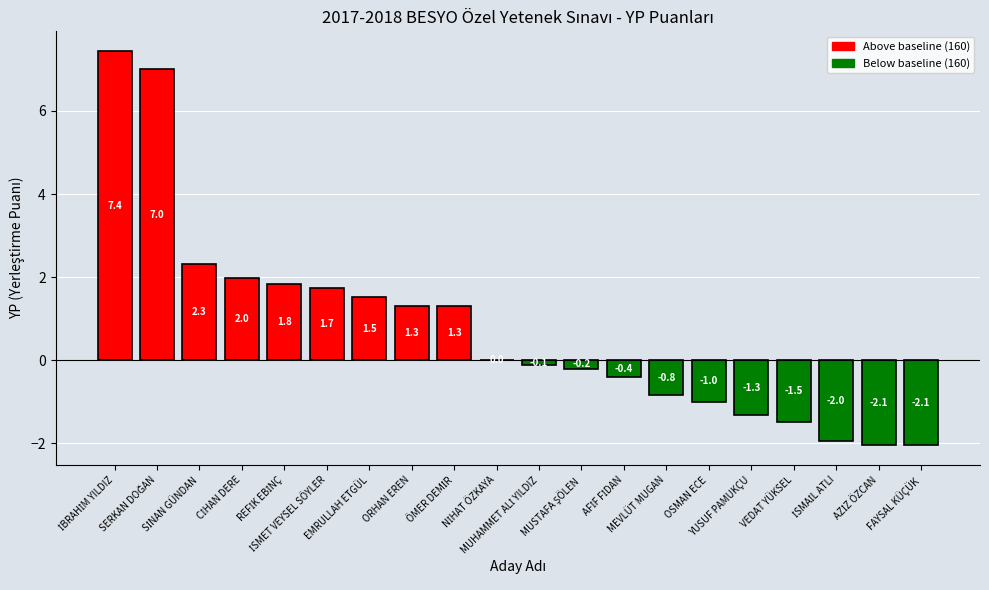

What is the maximum value shown in the chart?

7.4